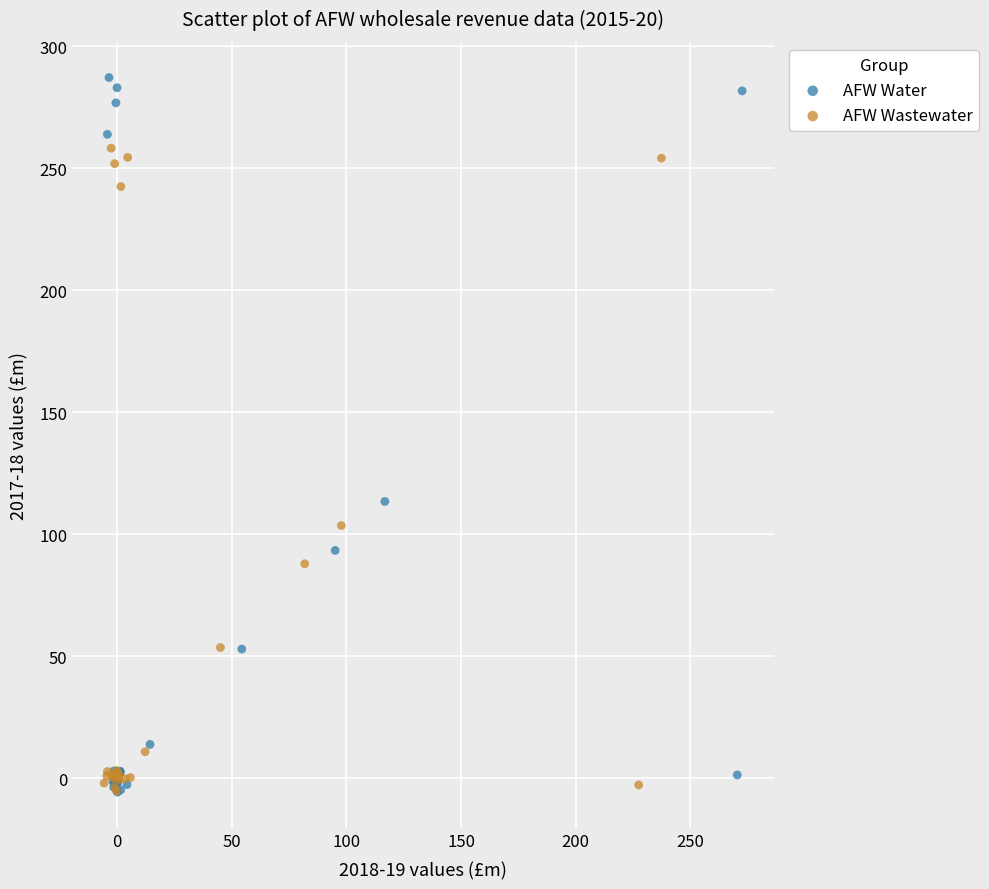

Which series has the widest spread of Y values?

AFW Water